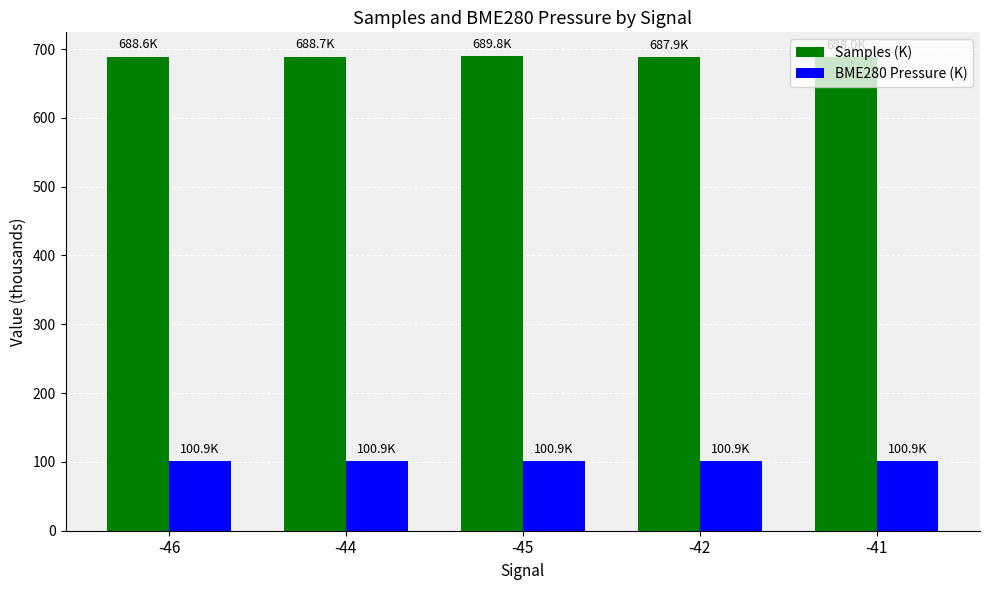

What are all the series names shown in the legend?

Samples (K), BME280 Pressure (K)